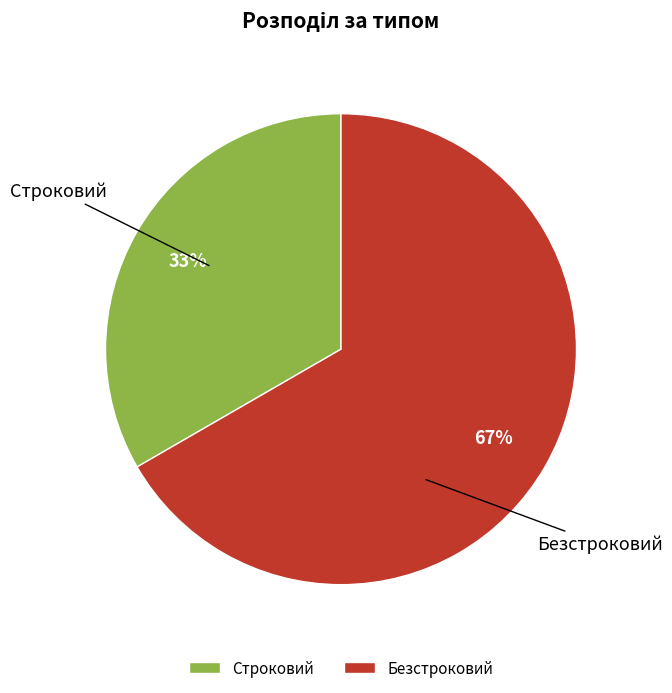

To the nearest percent, what is the combined percentage of Строковий and Безстроковий?

100%